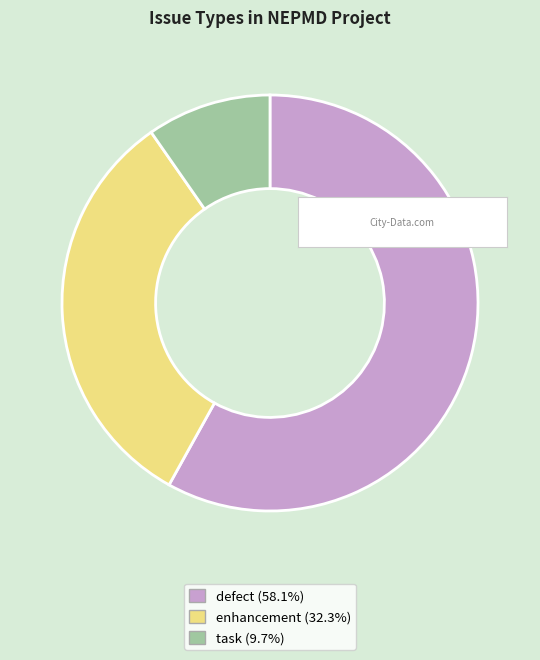

Rank the categories by value from lowest to highest.

task, enhancement, defect